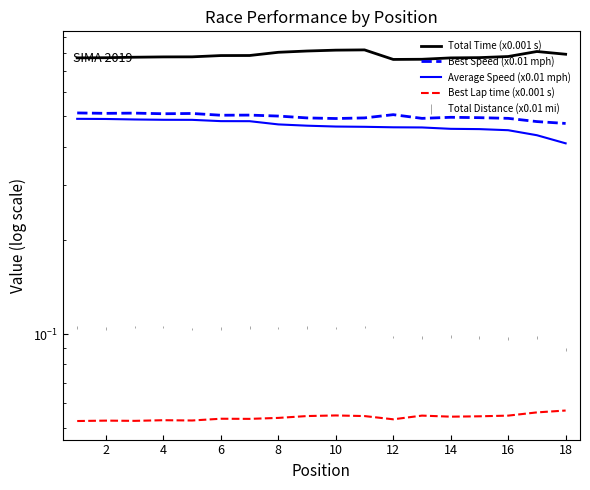

Which series has the largest total across all categories?

Total Time (x0.001 s)